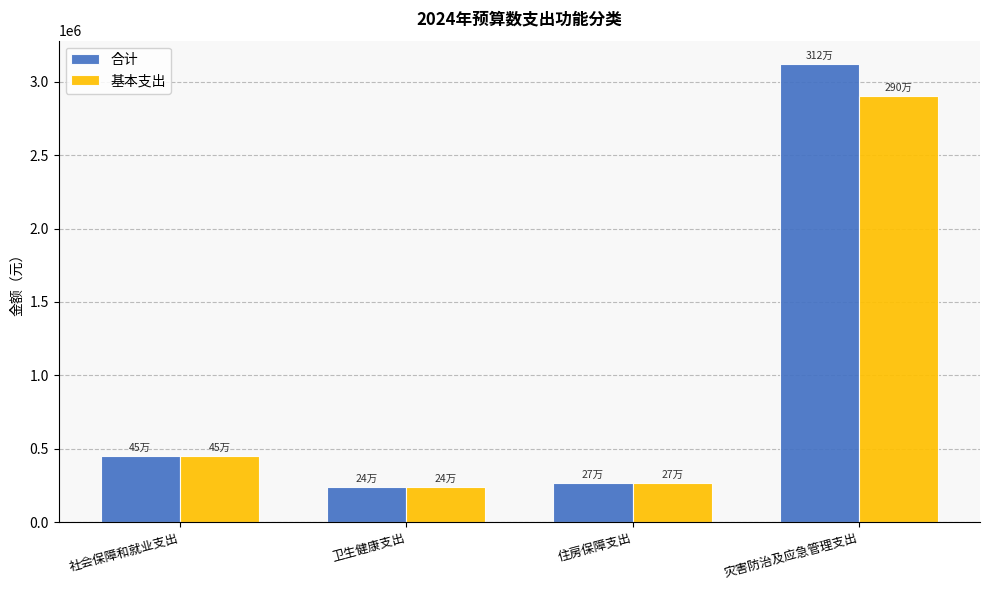

How many bars are there in total?

8